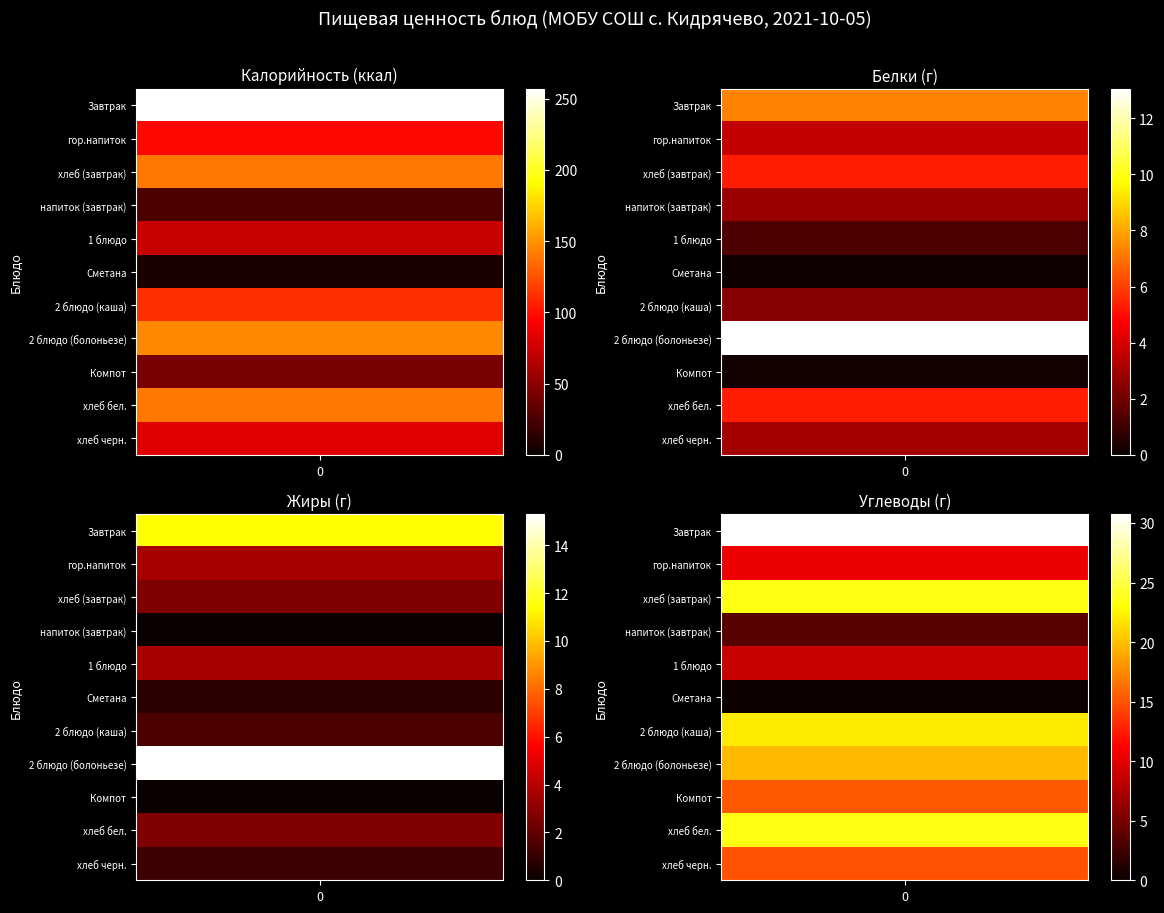

Reading left to right, what are all the values shown in this chart?

Завтрак: 257.0	7.3	11.4	30.7
гор.напиток: 97.0	3.6	3.6	10.5
хлеб (завтрак): 140.0	5.3	2.7	23.5
напиток (завтрак): 26.0	2.8	0.0	3.6
1 блюдо: 73.0	1.3	3.6	8.8
Сметана: 8.0	0.1	0.8	0.2
2 блюдо (каша): 112.0	2.4	1.5	22.0
2 блюдо (болоньезе): 146.0	13.1	15.3	19.8
Компот: 43.0	0.2	0.0	15.3
хлеб бел.: 140.0	5.3	2.7	23.5
хлеб черн.: 83.0	3.0	1.2	14.9